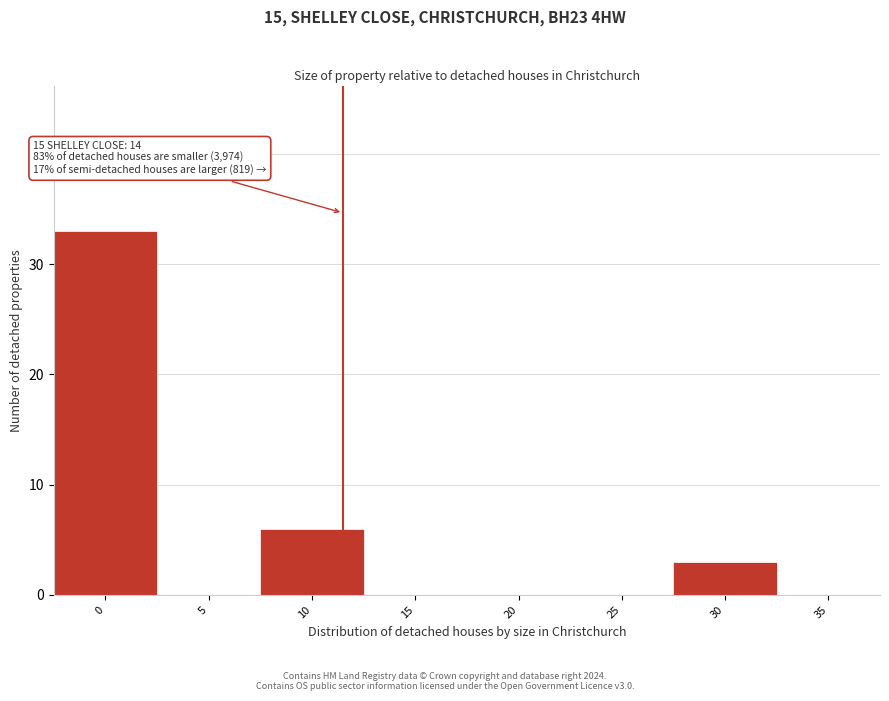

Reading left to right, list all the values displayed in this chart.

0=33	5=0	10=6	15=0	20=0	25=0	30=3	35=0